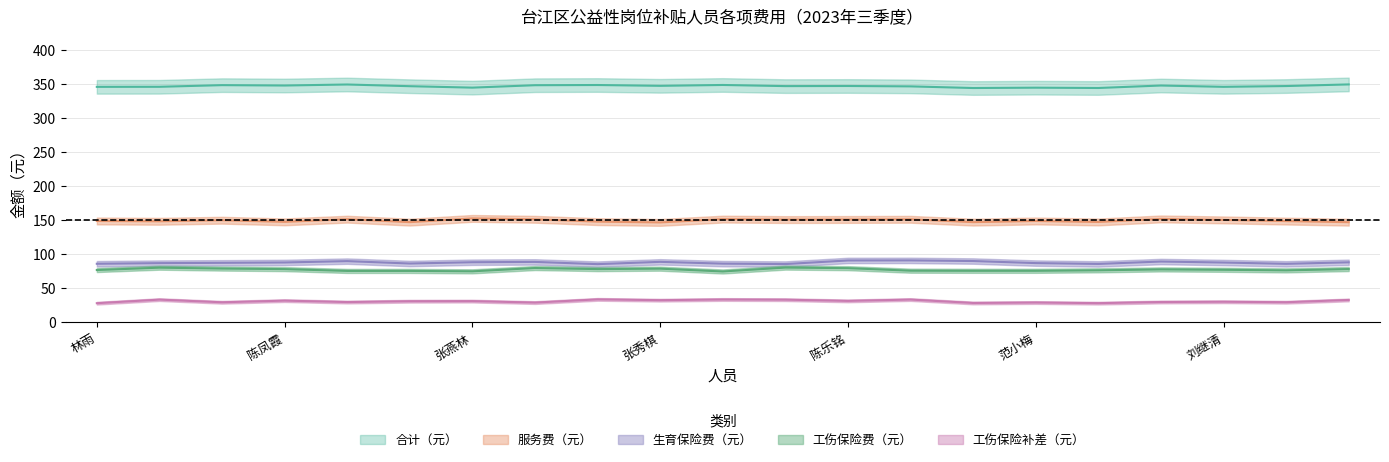

Is it true that 合计（元） equals 347.4 at 张燕林?

True